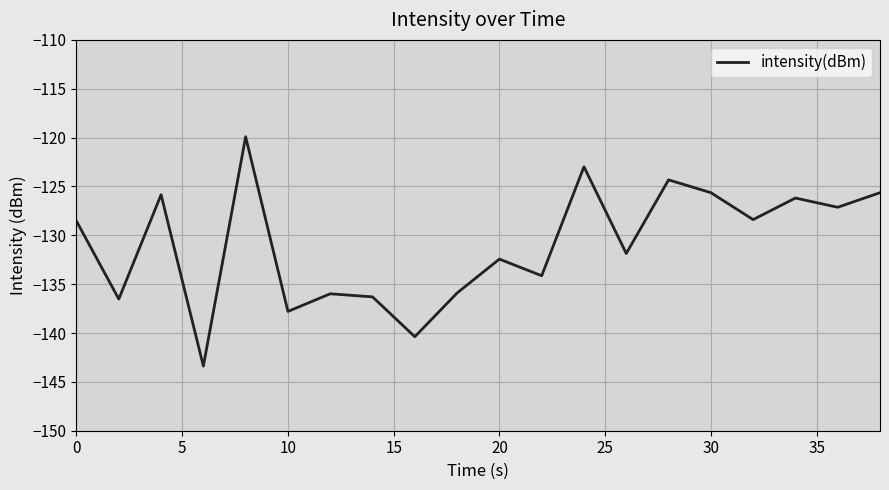

What is the difference between the maximum and minimum values?

23.5